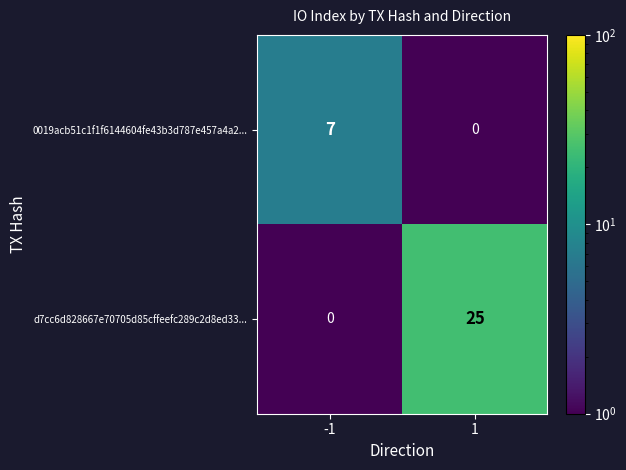

What is the minimum value shown in the chart?

0